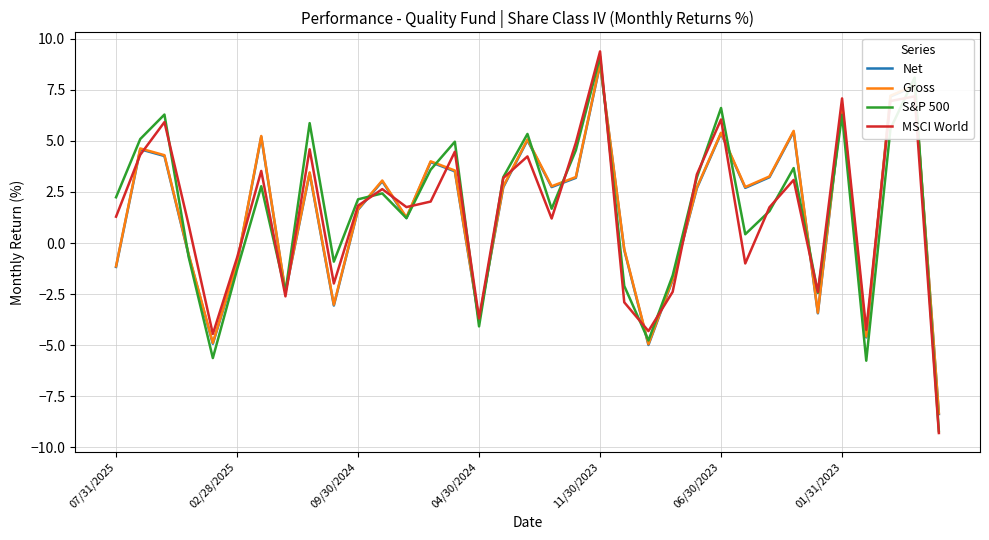

Which series has the largest range (max minus min)?

MSCI World